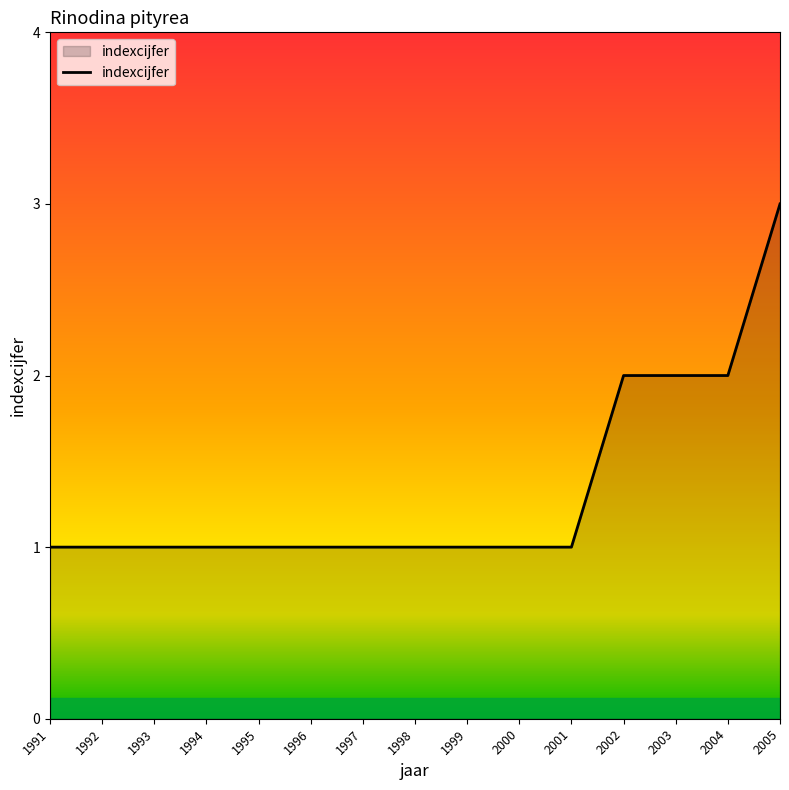

How many distinct data groups are displayed?

1